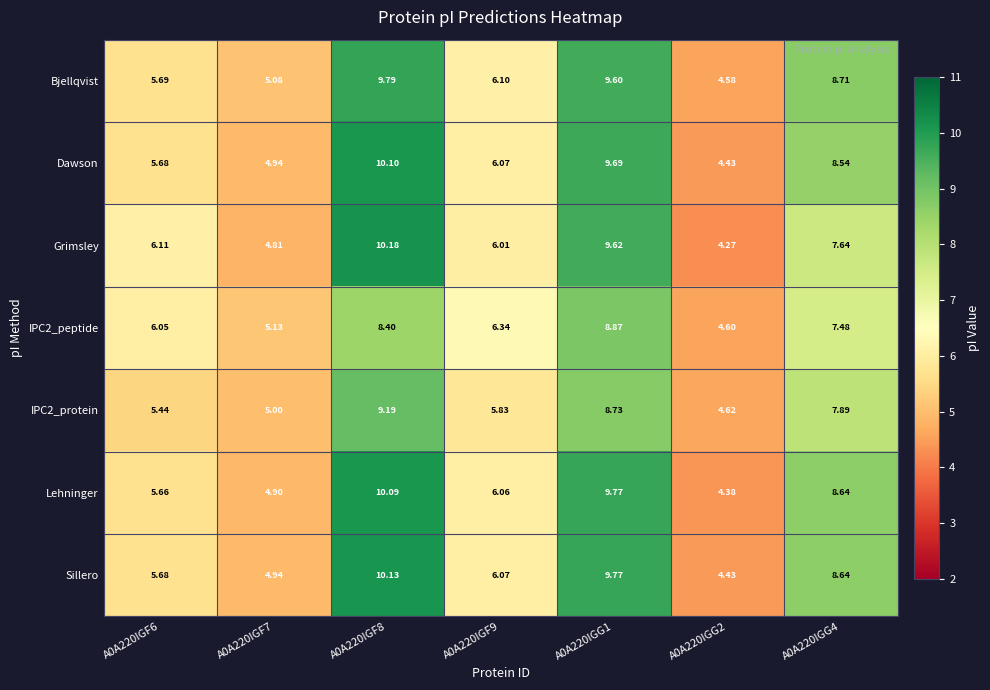

Is the value of Dawson at A0A220IGF7 greater than the value of Grimsley at A0A220IGF7?

Yes